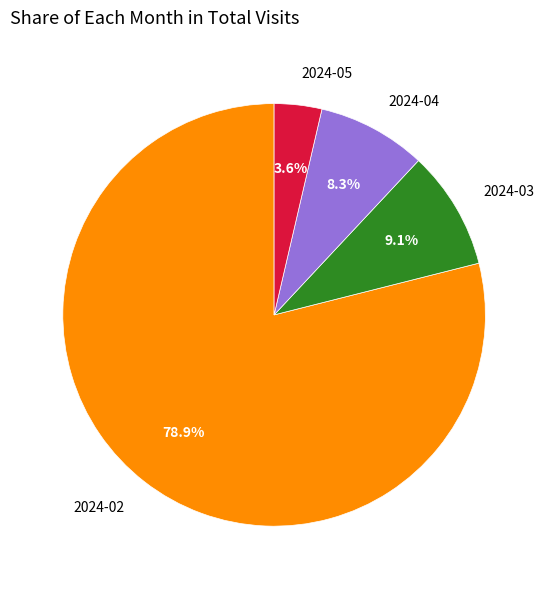

To the nearest percent, what is the average slice percentage?

25%